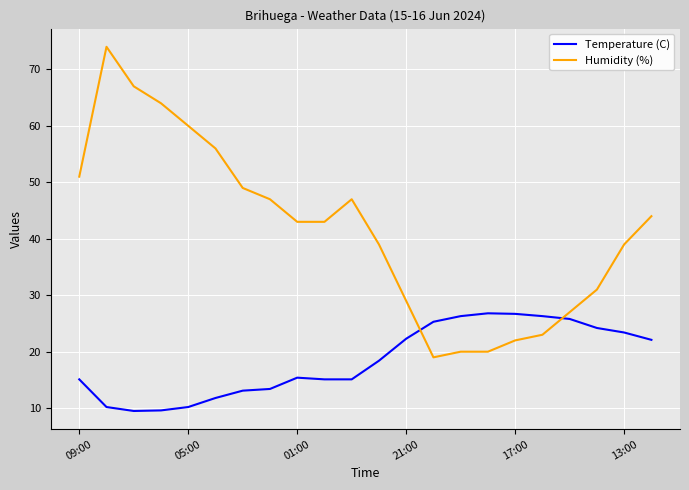

What is the difference between the maximum and minimum values in the Humidity (%) series?

55.0